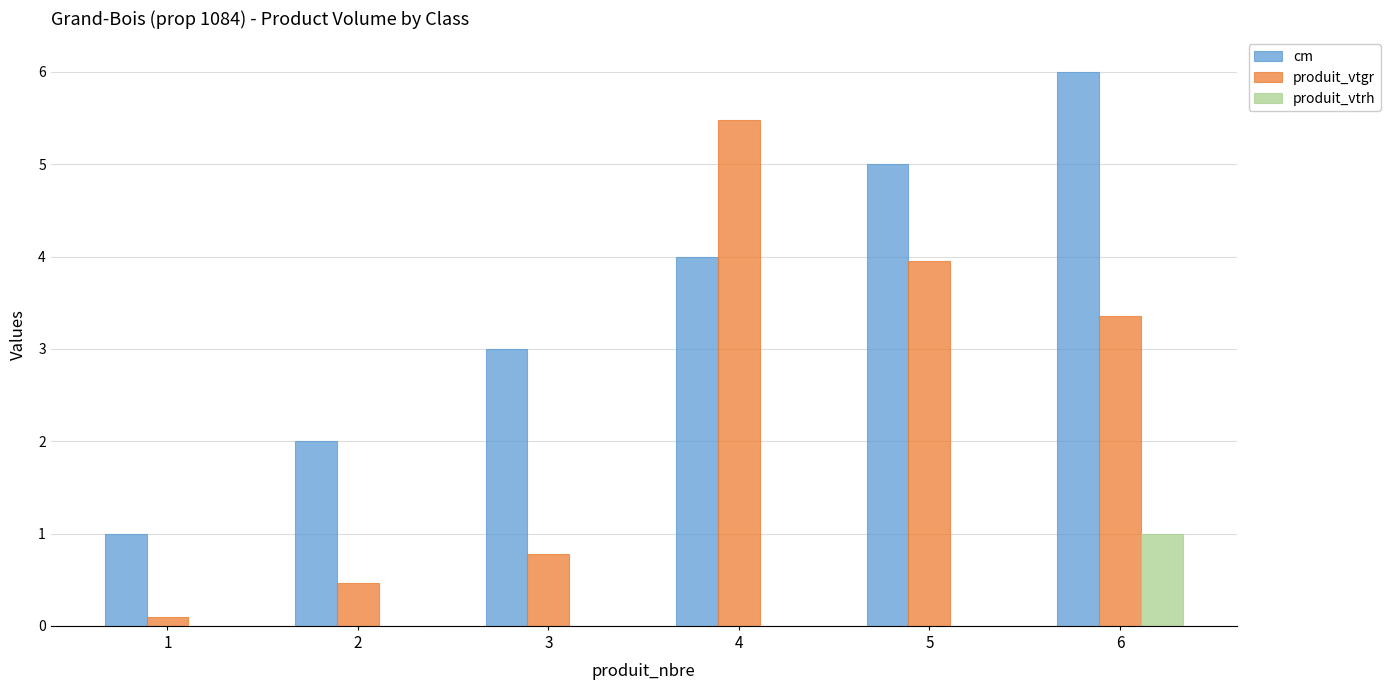

How many distinct data groups are displayed?

3